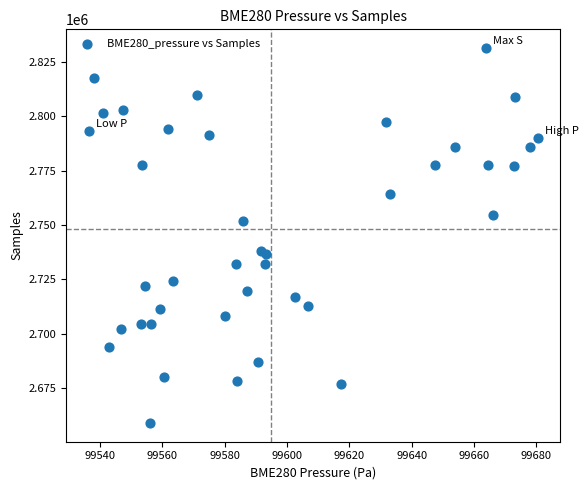

What is the range of Y values (max minus min)?

172589